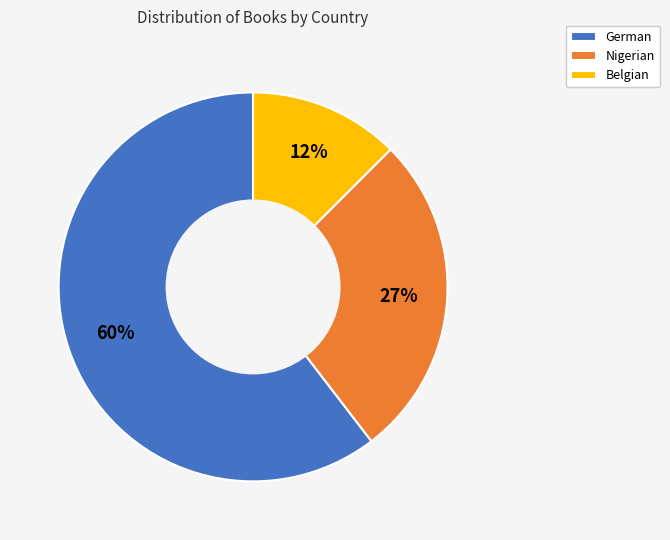

Is the sum of Belgian and German greater than half?

Yes